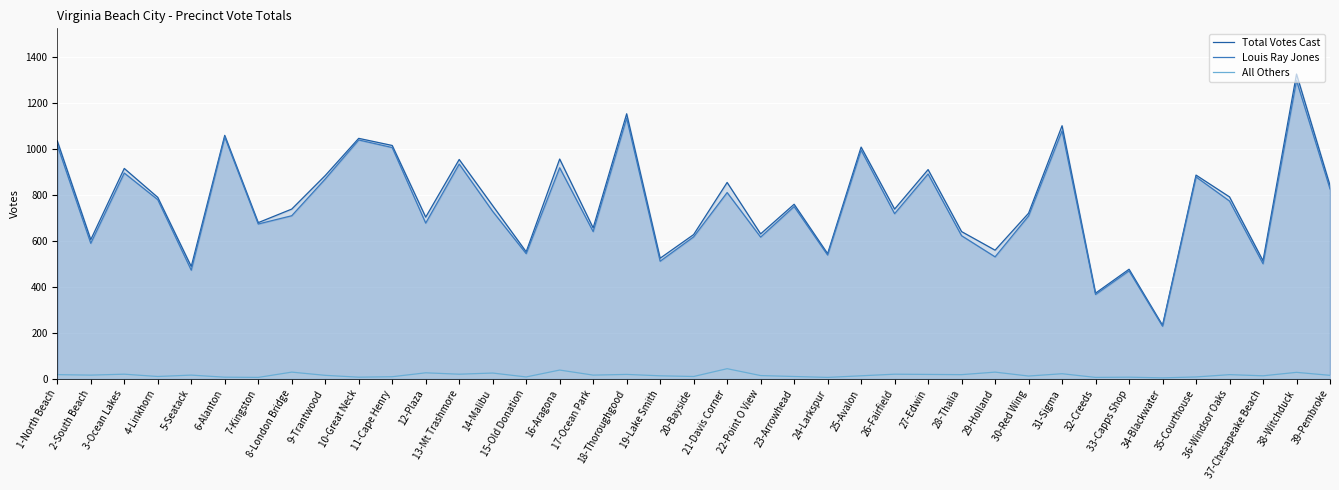

Which series has the largest total across all categories?

Total Votes Cast